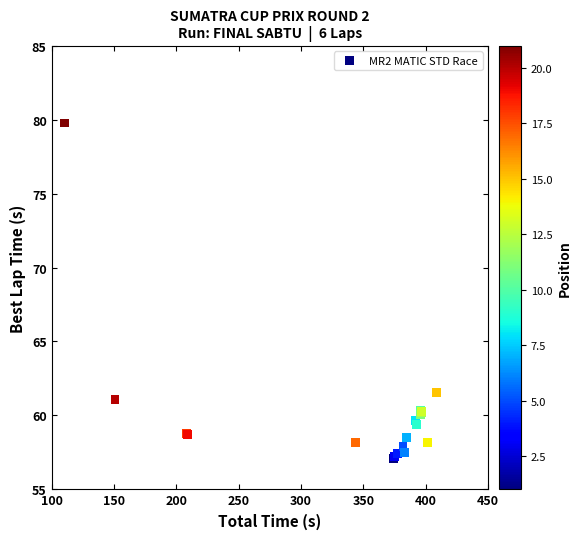

What Y value in the scatter plot is closest to 68?

61.5